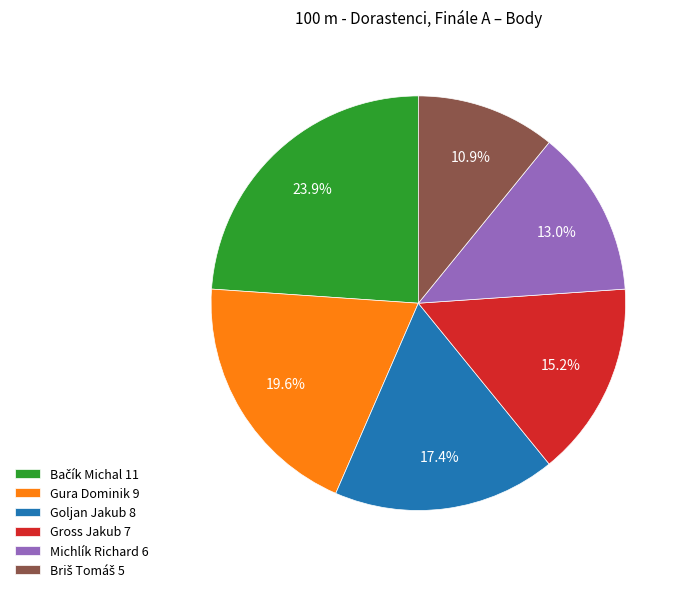

Between Gross Jakub and Michlík Richard, which is larger?

Gross Jakub